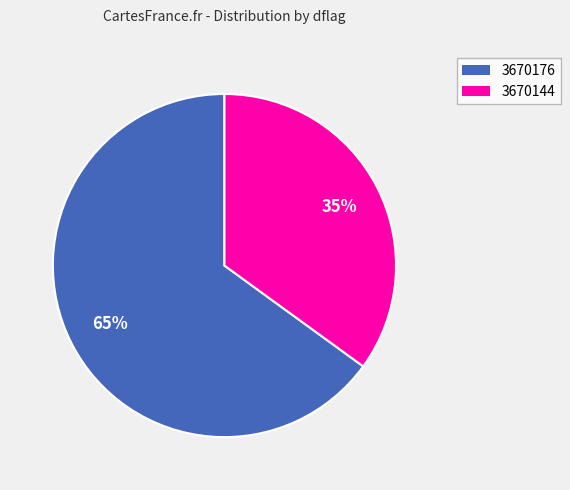

Rank the categories by value from lowest to highest.

3670144, 3670176